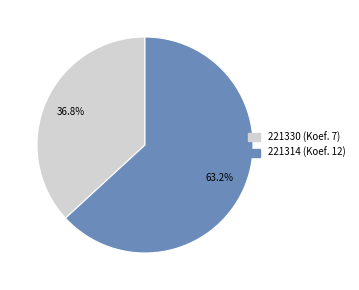

What percentage is the 221314 slice, to the nearest percent?

63%